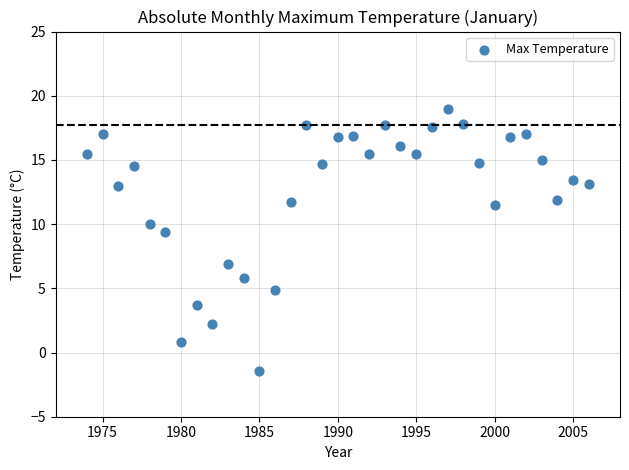

What is the range of X values (max minus min)?

32.0